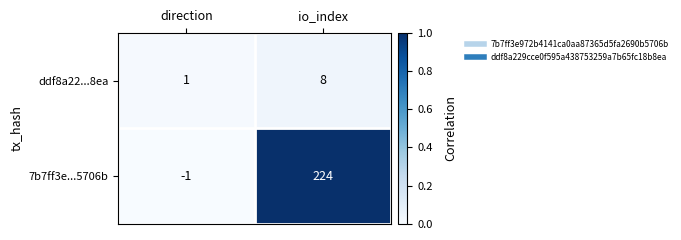

What is the greatest value displayed?

224